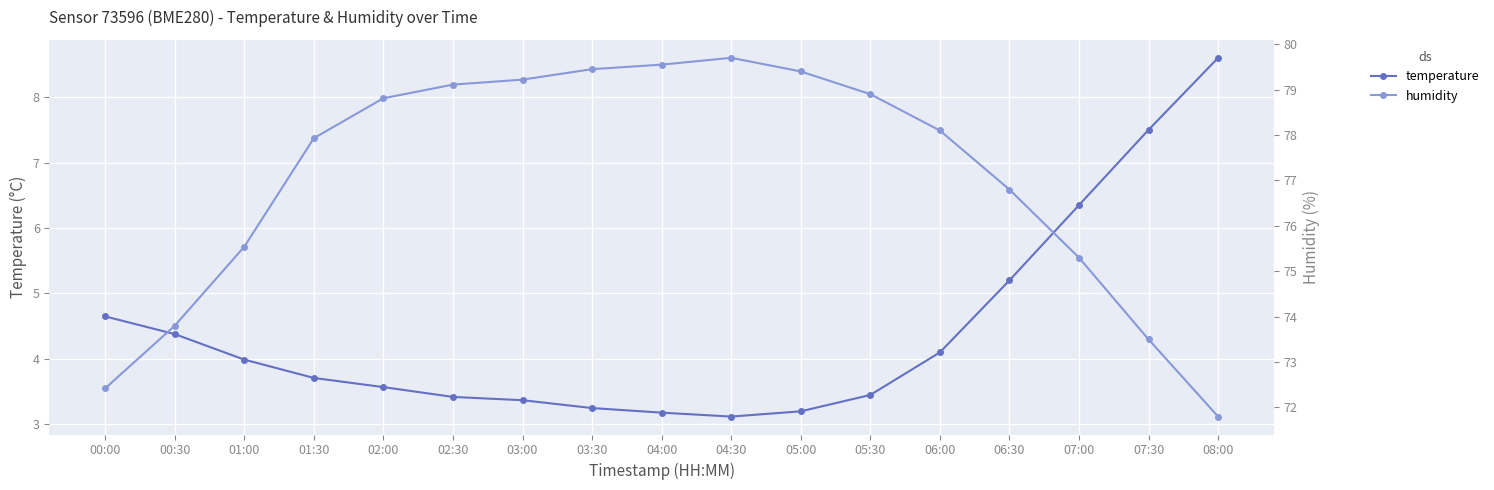

True or false: humidity has a value of 111.4 at 01:30.

False